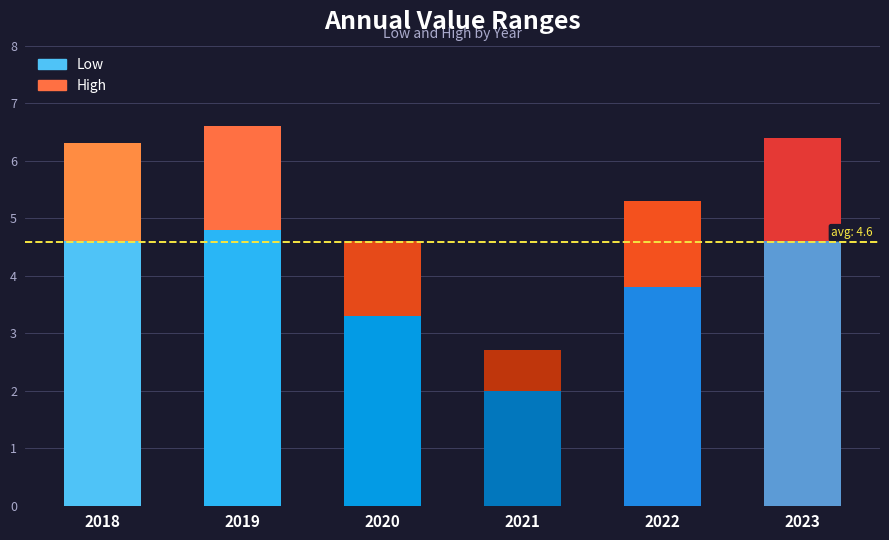

What is the total value across all series at 2023?

11.0